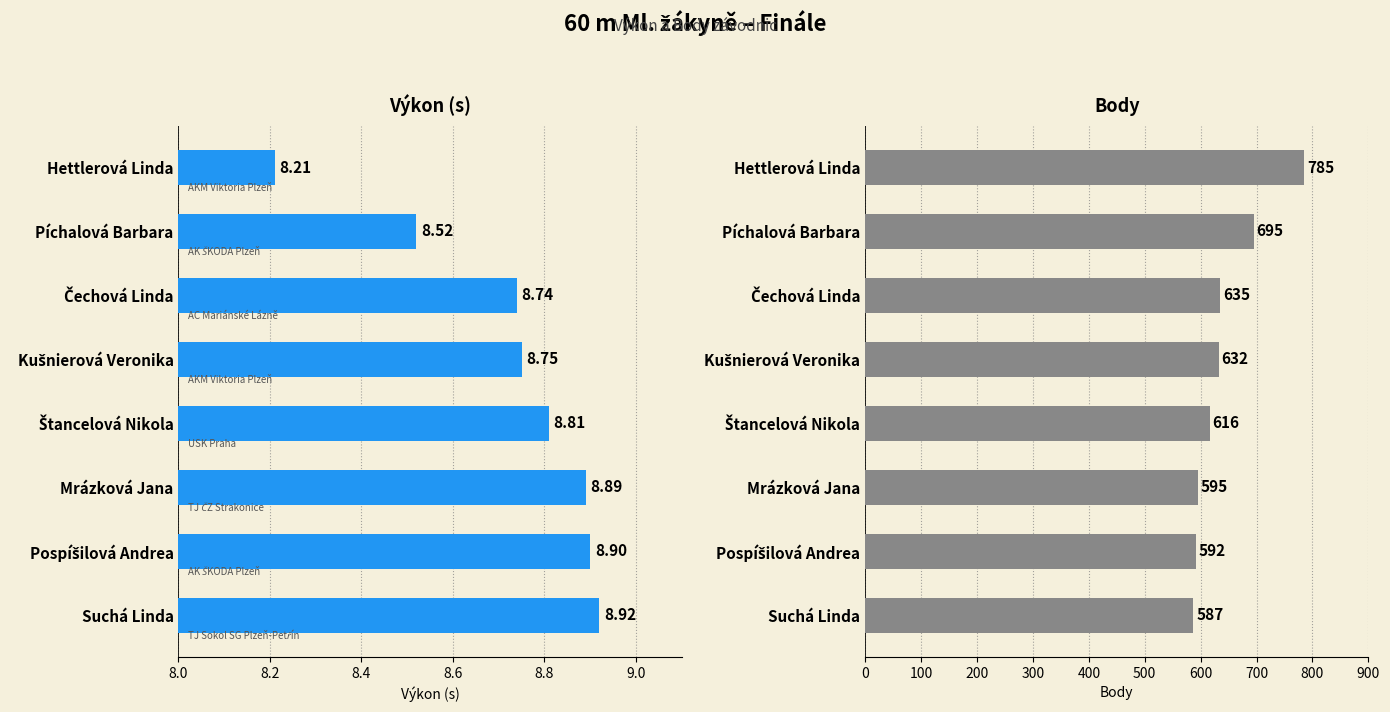

What is the greatest value displayed?

785.0